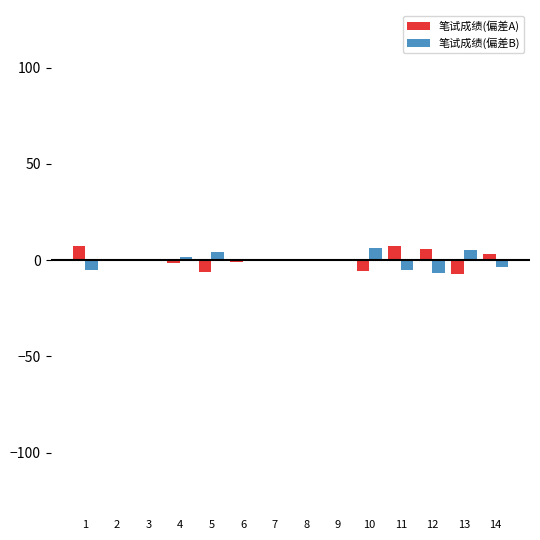

True or false: 笔试成绩(偏差B) has a value of -6.6 at 12.

True